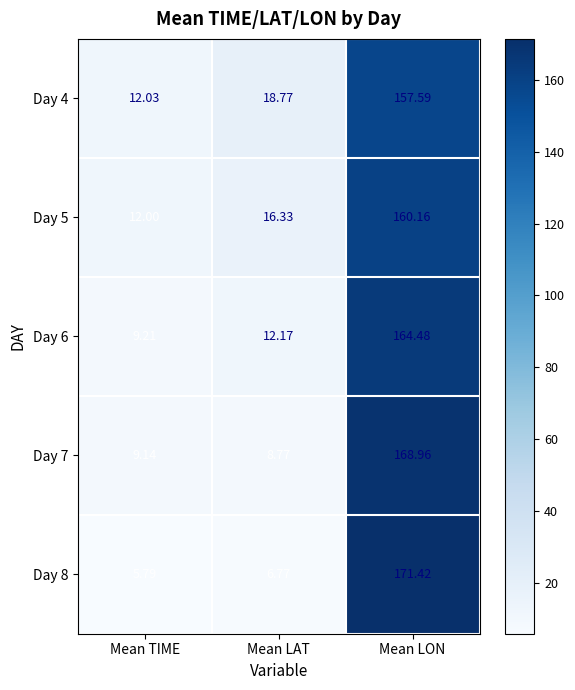

What is the total value across all series at Mean TIME?

48.2